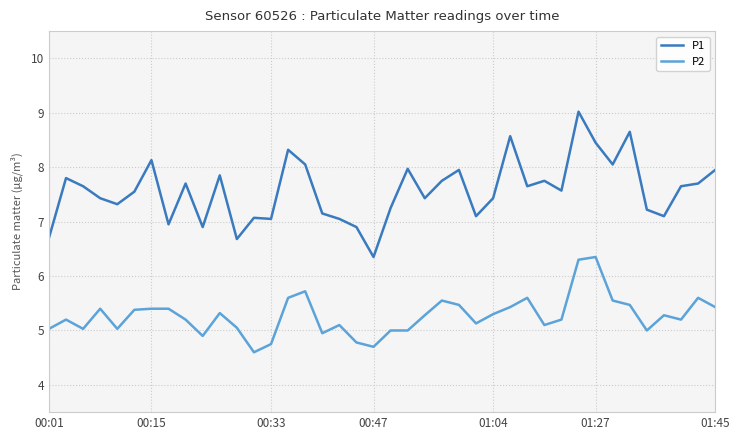

List the series in order of their overall mean, highest first.

P1, P2